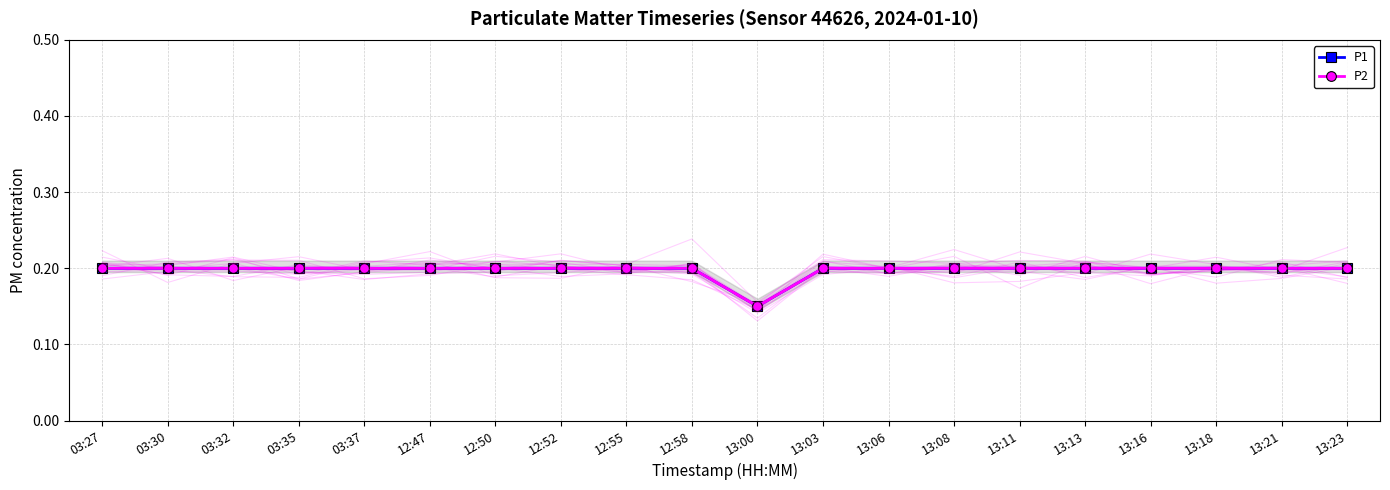

What is the sum of the P1 values at 13:21 and 12:52?

0.4